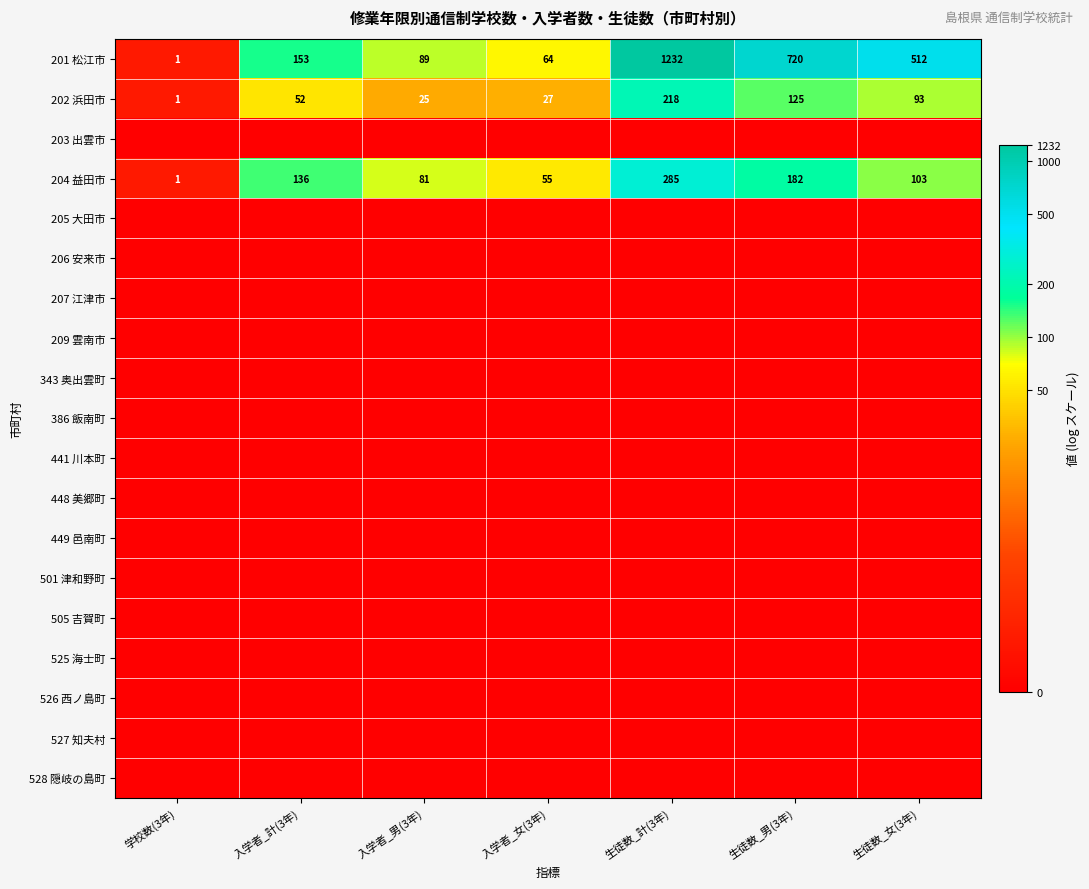

Rank the categories by 201 松江市 value from lowest to highest.

学校数(3年), 入学者_女(3年), 入学者_男(3年), 入学者_計(3年), 生徒数_女(3年), 生徒数_男(3年), 生徒数_計(3年)